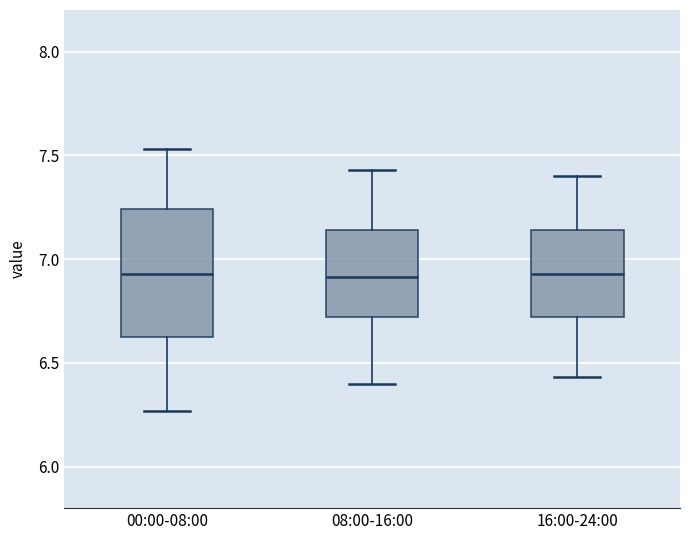

Where does the lower whisker of the box for 08:00-16:00 end on the y-axis? The values are not printed on the chart, so give them approximately, as read against the axis.

6.40